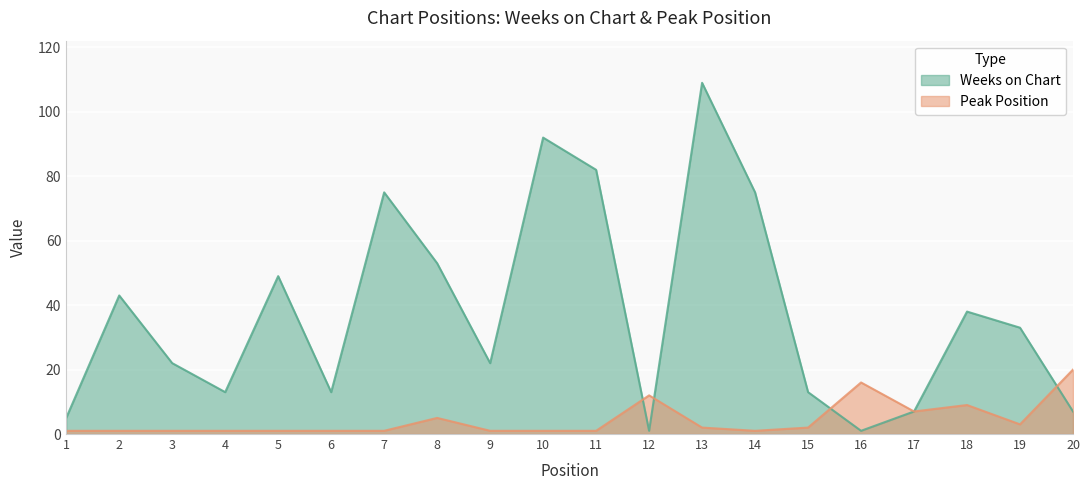

How many intersections are there between Weeks on Chart and Peak Position?

4